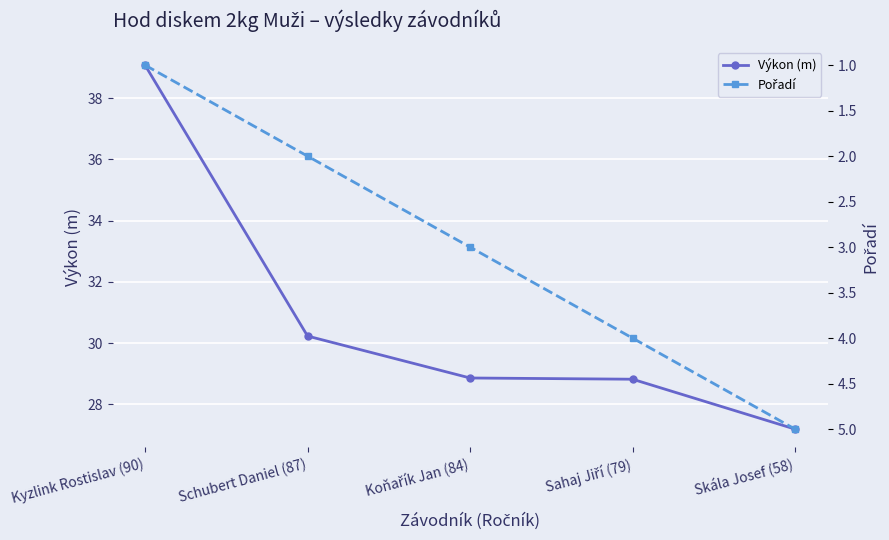

True or false: Pořadí and Výkon (m) intersect in this chart.

False